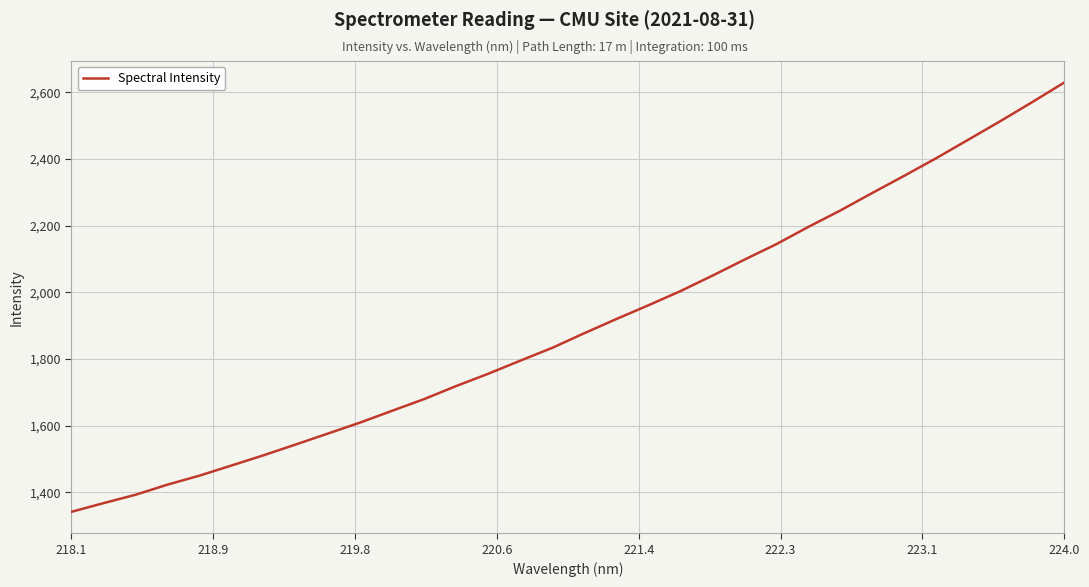

What is the greatest value displayed?

2629.6